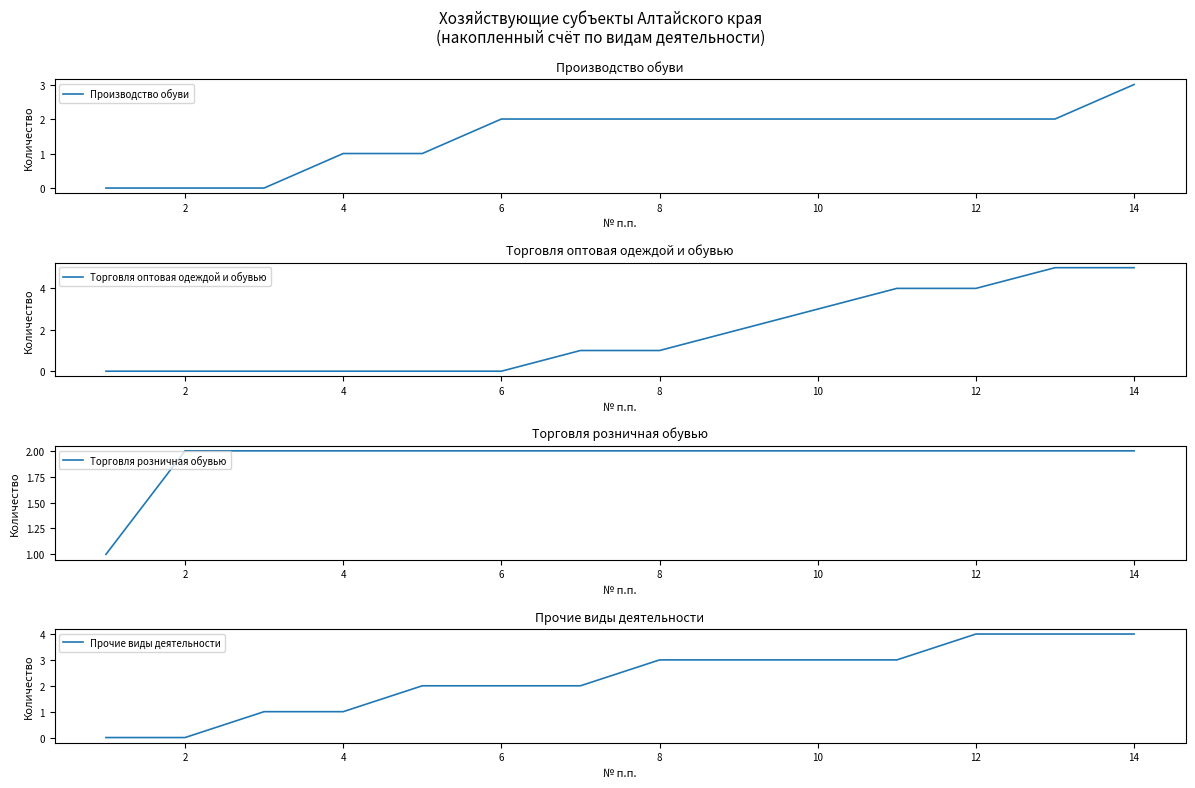

How many lines are shown in the chart?

4